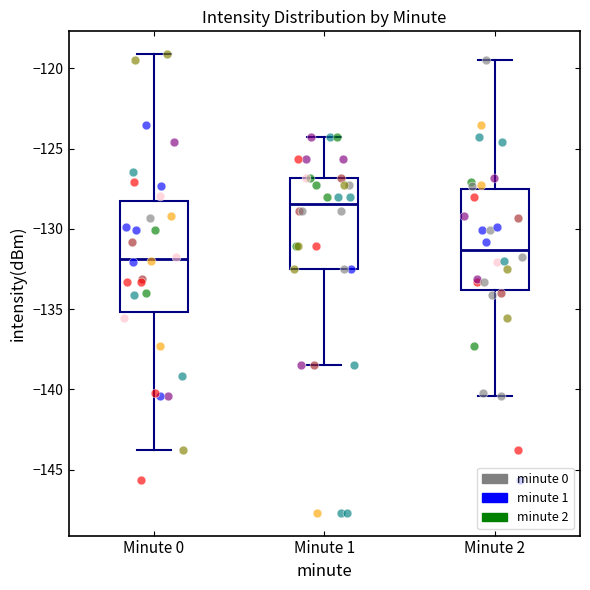

Reading left to right, transcribe this box plot: for each box, give where its median line is, the range the box spans, and where its two whiskers end, as read against the y-axis. The values are not printed on the chart, so give them approximately, as read against the axis.

Minute 0: median -132.0, box -135.0 to -128.5, whiskers -144.0 to -119.0
Minute 1: median -128.5, box -132.5 to -127.0, whiskers -138.5 to -124.5
Minute 2: median -131.5, box -134.0 to -127.5, whiskers -140.5 to -119.5